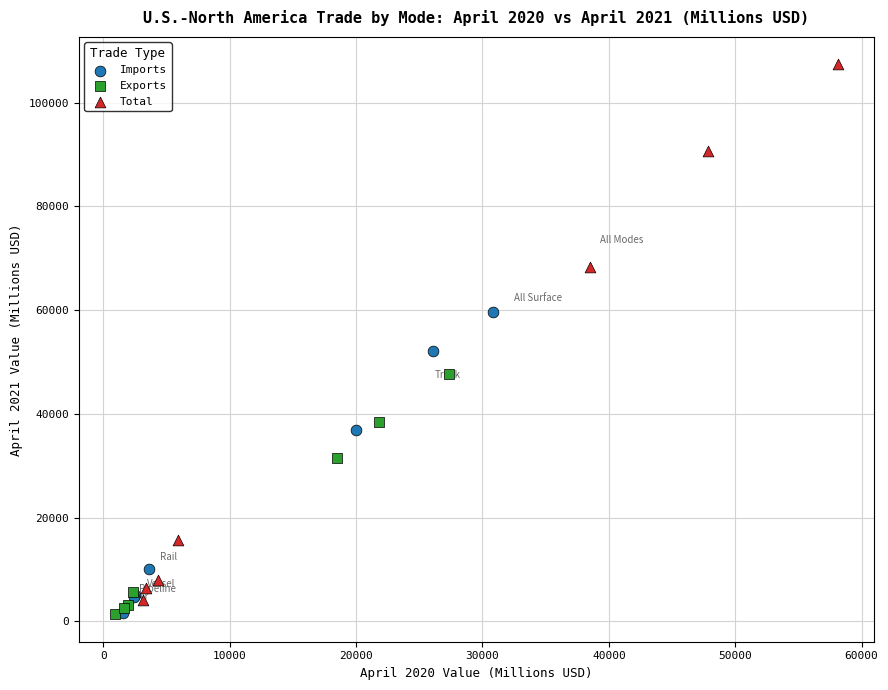

Which series contains the highest Y value?

Total